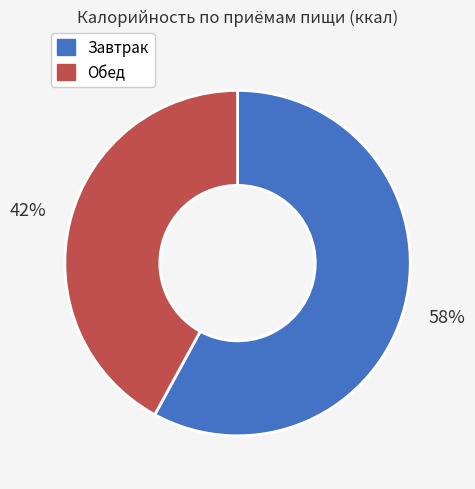

Which category has the smallest portion of the pie?

Обед